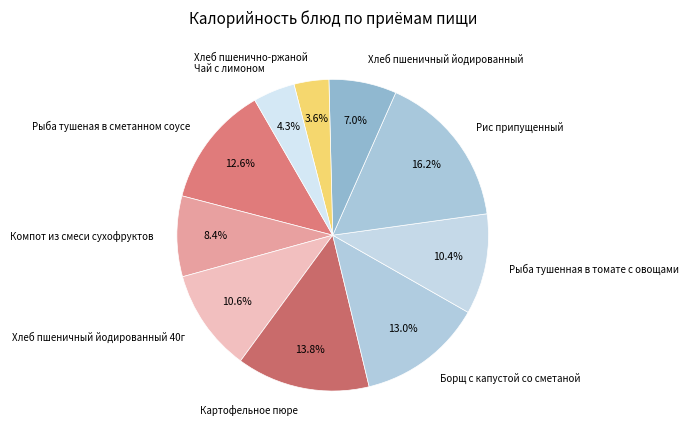

What is the largest slice in the pie chart?

Рис припущенный